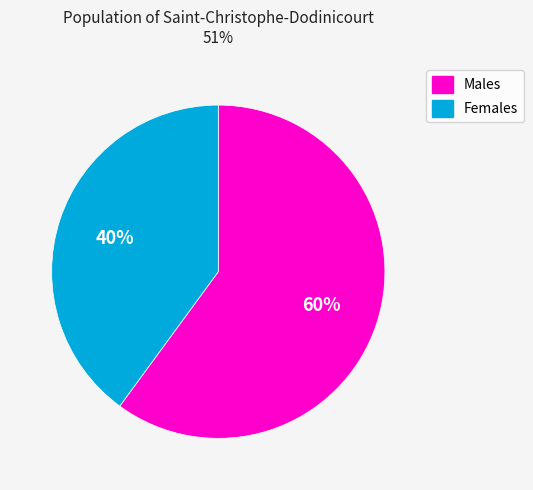

Is there any slice that represents more than half of the pie?

Yes